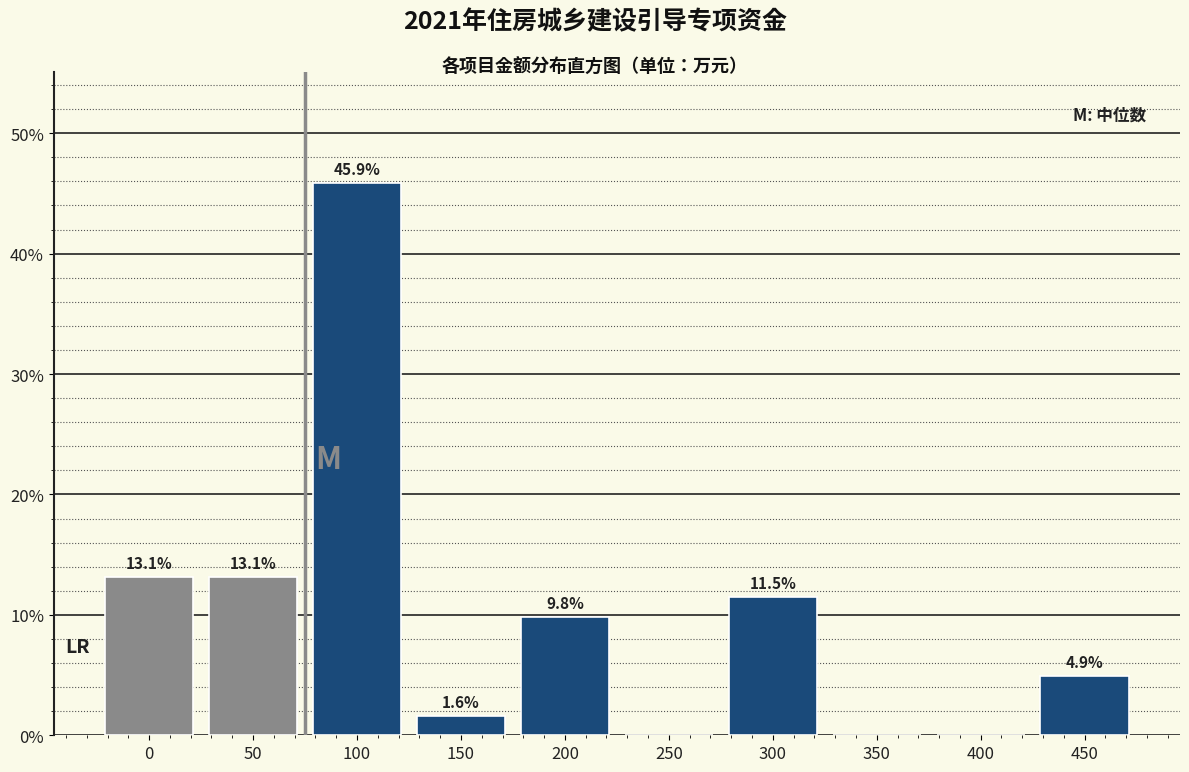

Reading left to right, transcribe all the data shown in this chart.

0=13.1	50=13.1	100=45.9	150=1.6	200=9.8	250=0.0	300=11.5	350=0.0	400=0.0	450=4.9